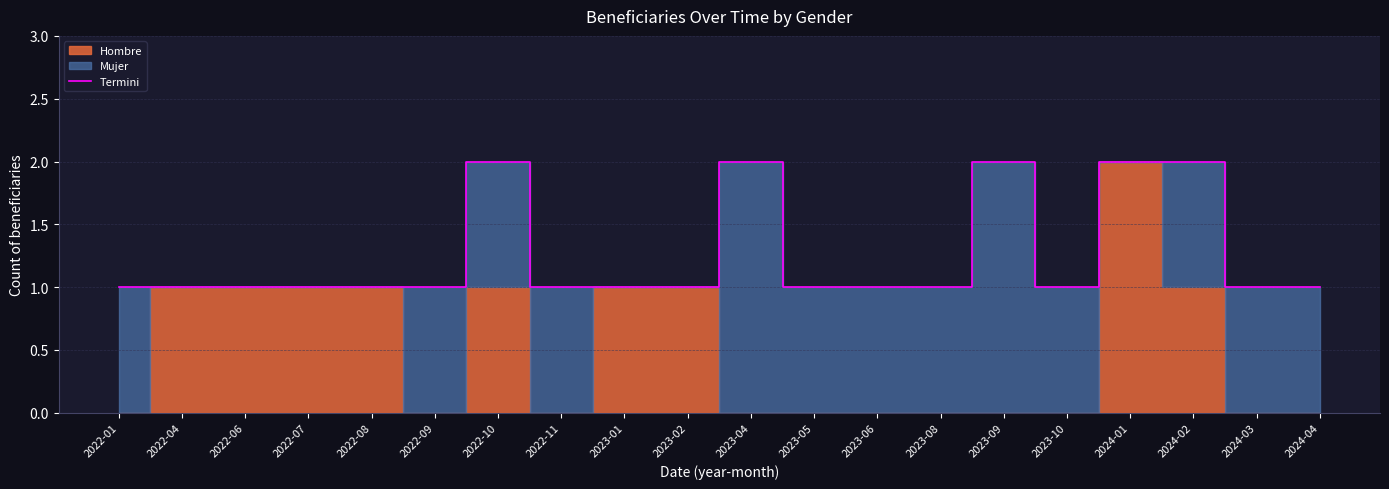

What is the difference between the second highest and minimum values?

1